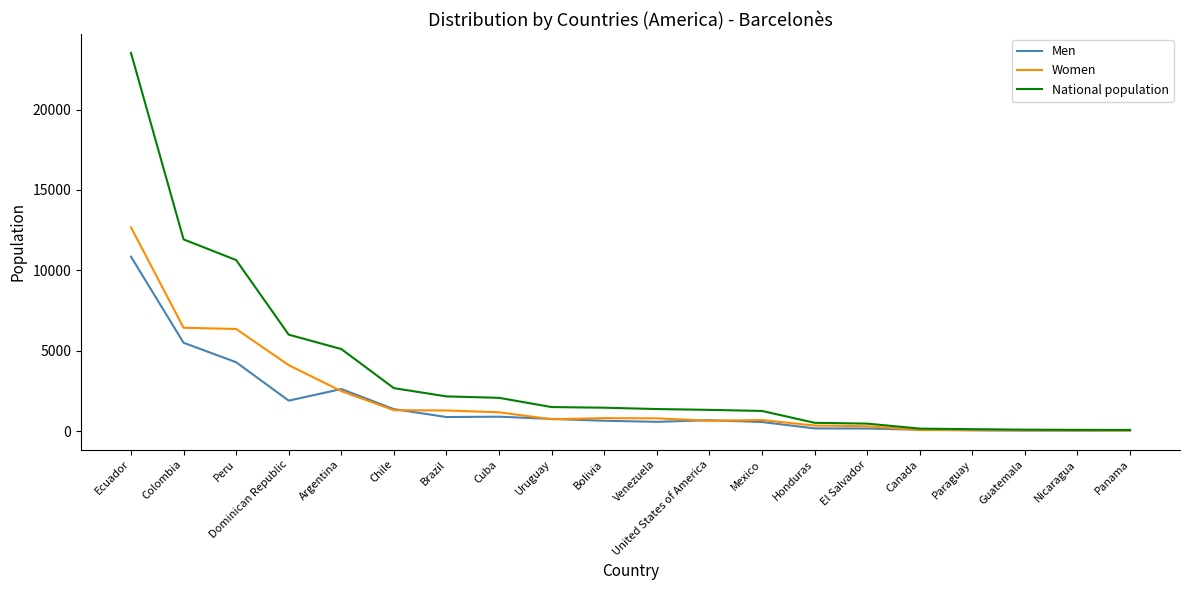

Rank the series by their maximum value, from highest to lowest.

National population, Women, Men